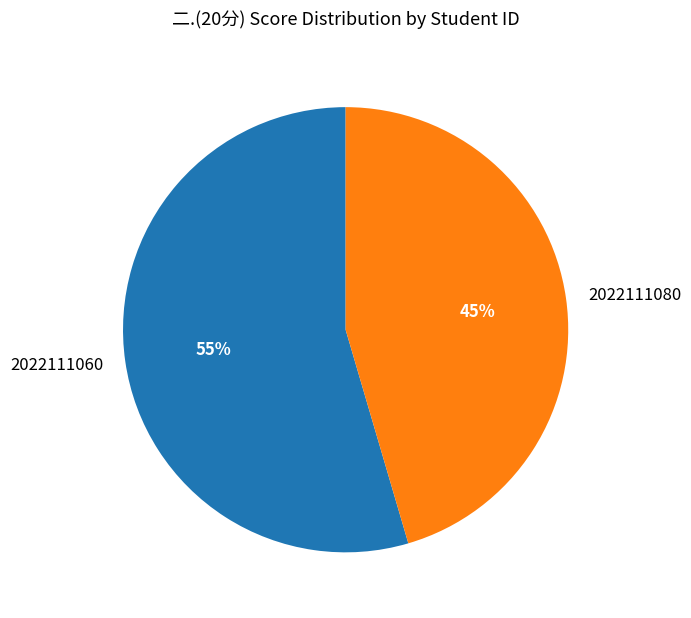

To the nearest percent, what portion does 2022111080 represent?

45%